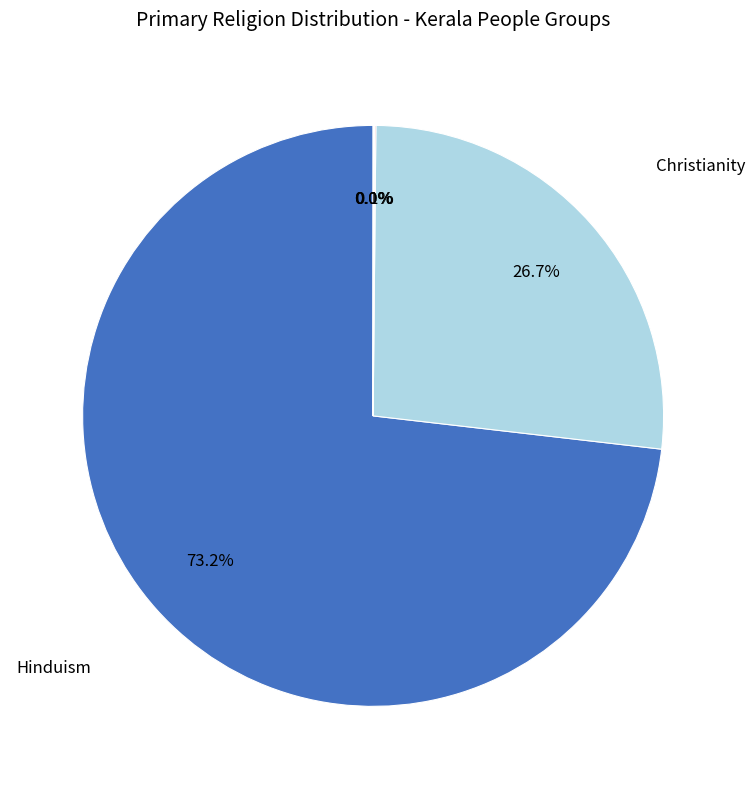

How many slices are in this pie chart?

5